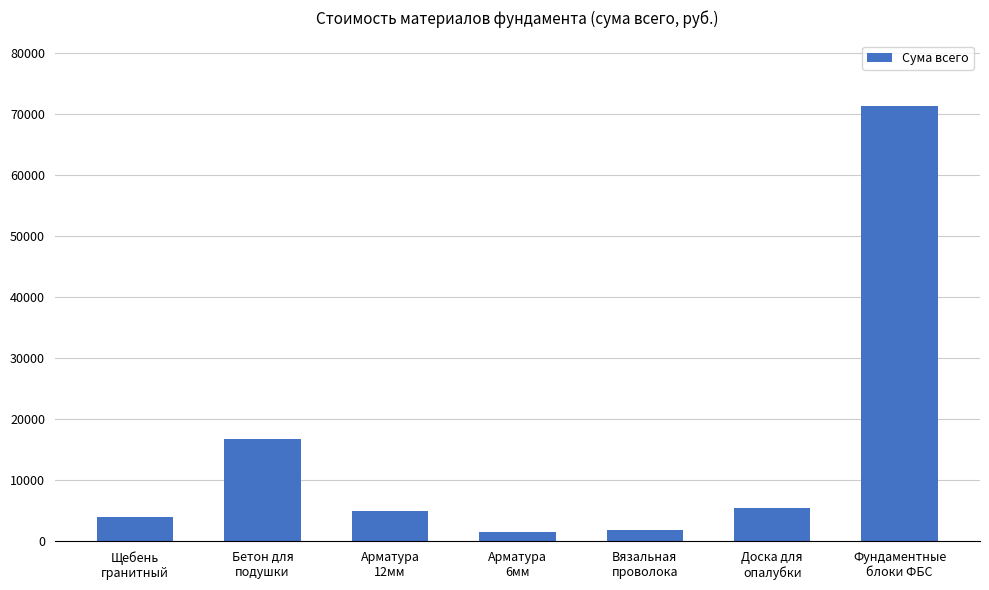

What is the label of the 4th bar from the left?

Арматура
6мм